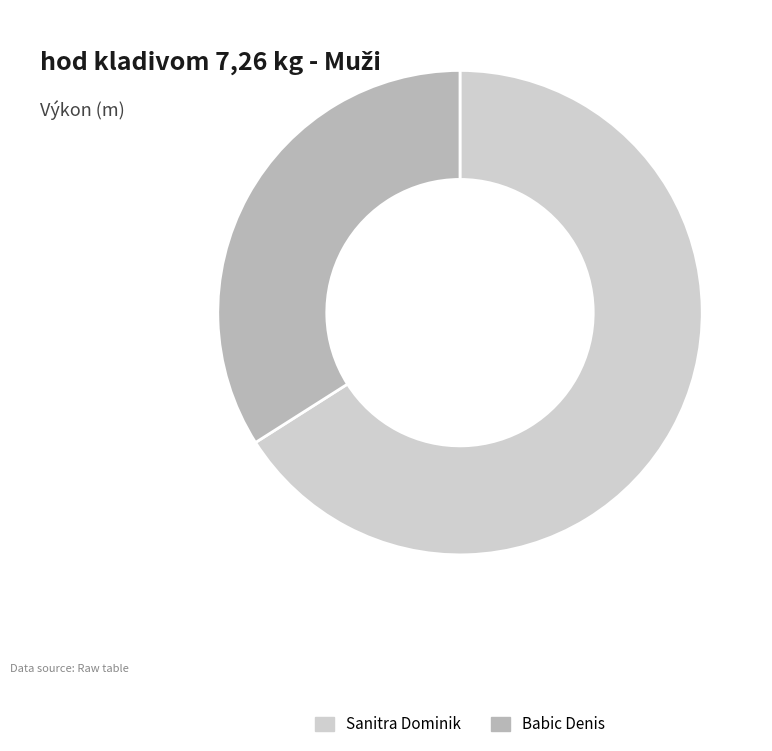

Which has a higher value, Sanitra Dominik or Babic Denis?

Sanitra Dominik